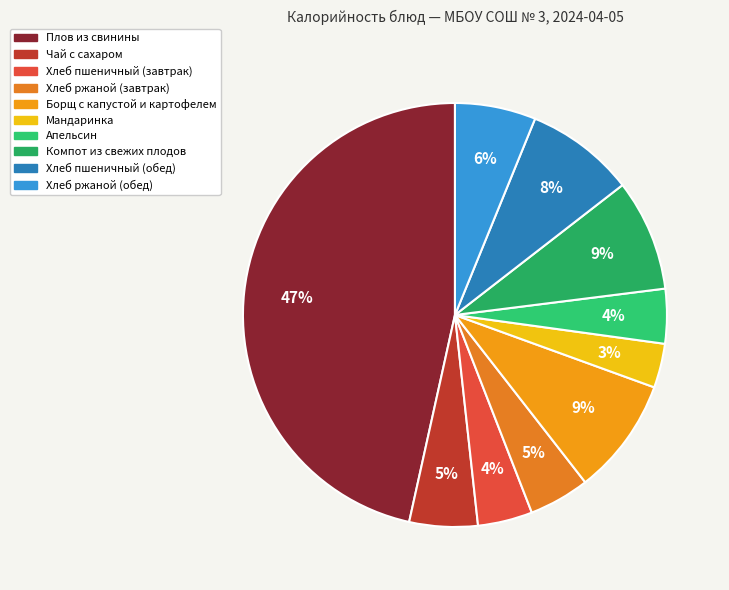

Which slice is the smallest?

Мандаринка